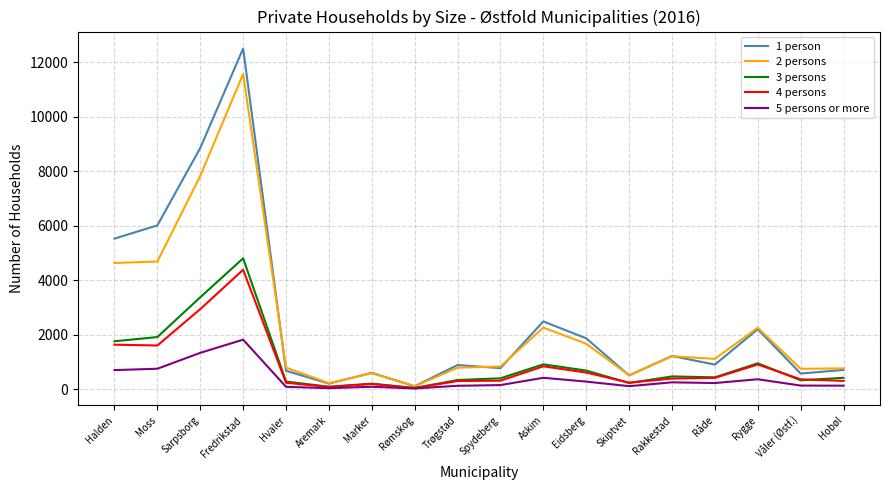

Which label corresponds to the largest value in the chart?

Fredrikstad